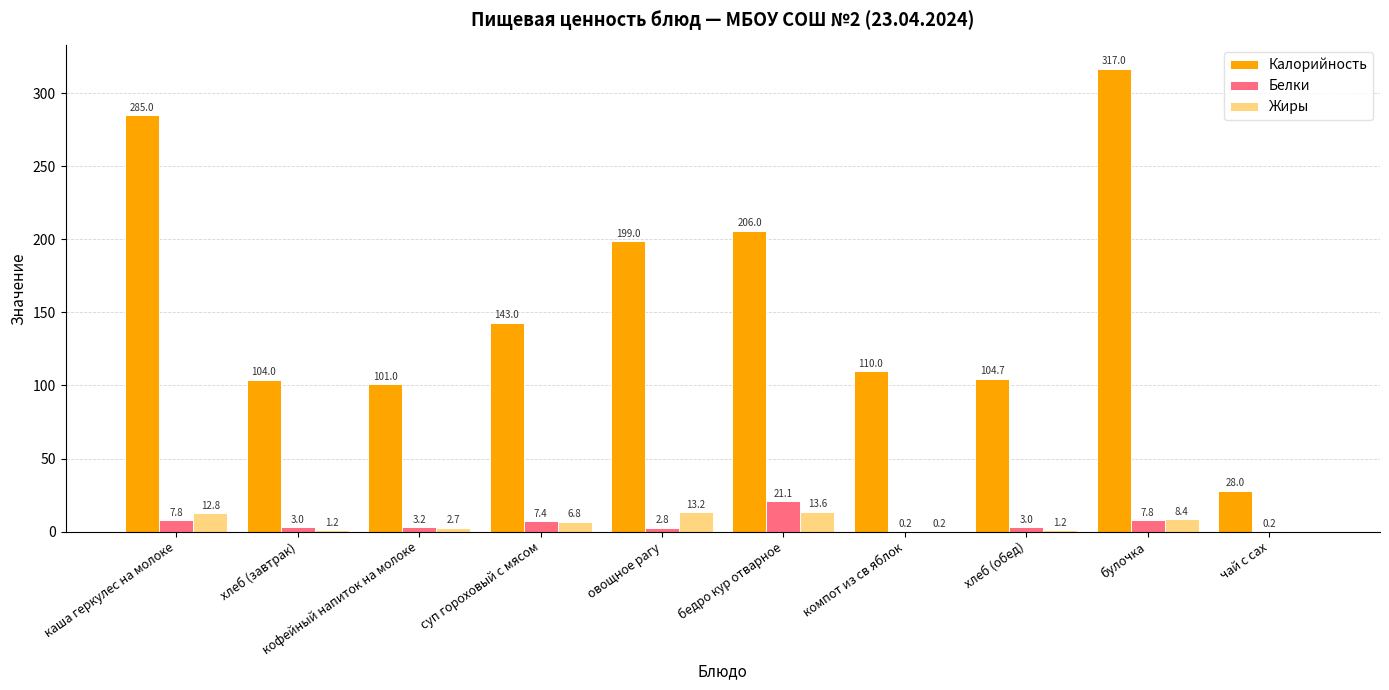

Between бедро кур отварное and булочка, which series saw the biggest shift?

Калорийность